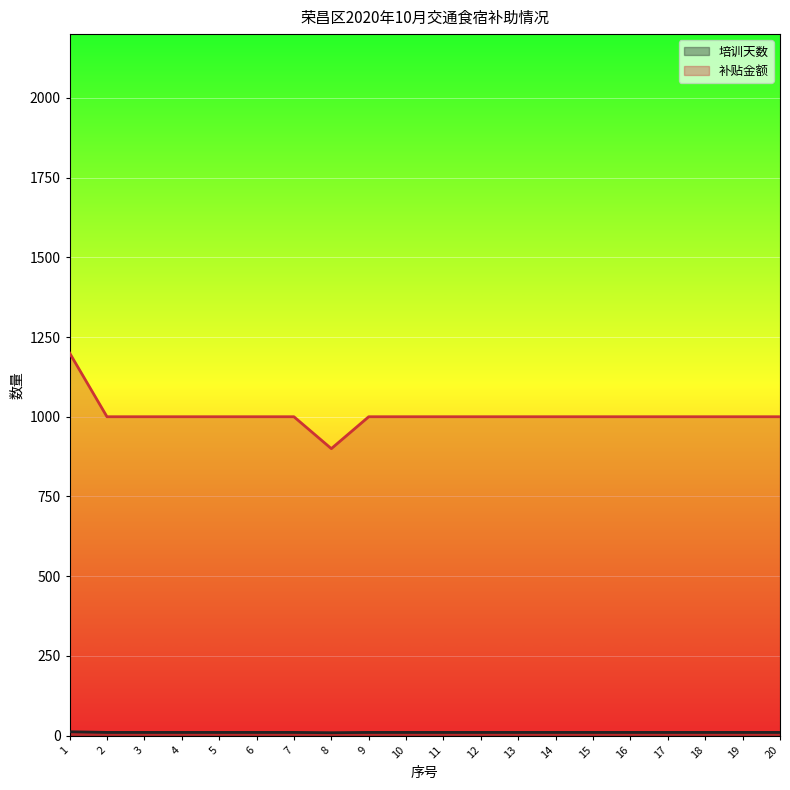

Between 5 and 12, which is larger?

5